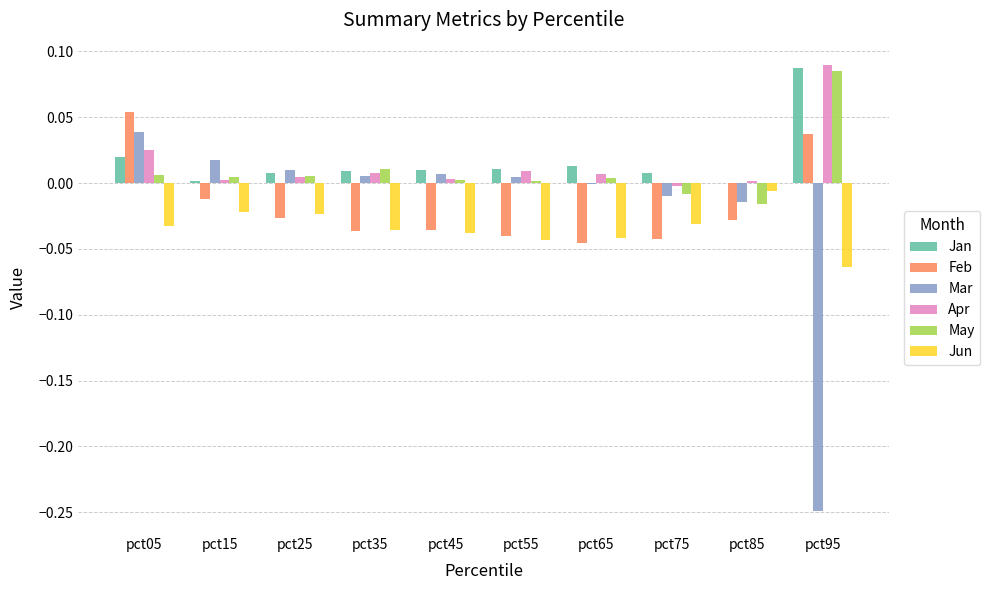

How many groups of bars are there?

10